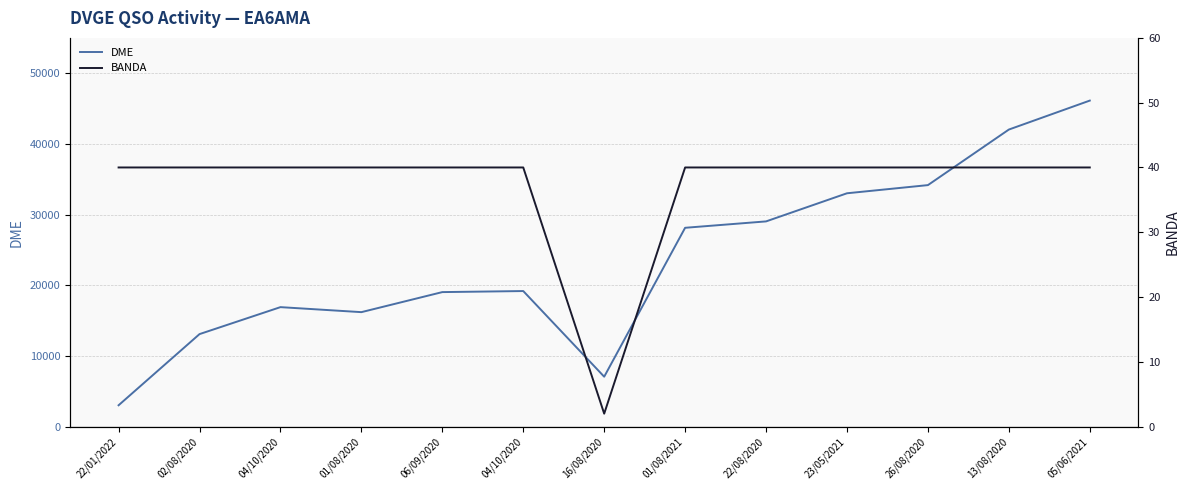

How many categories are shown in the chart?

13